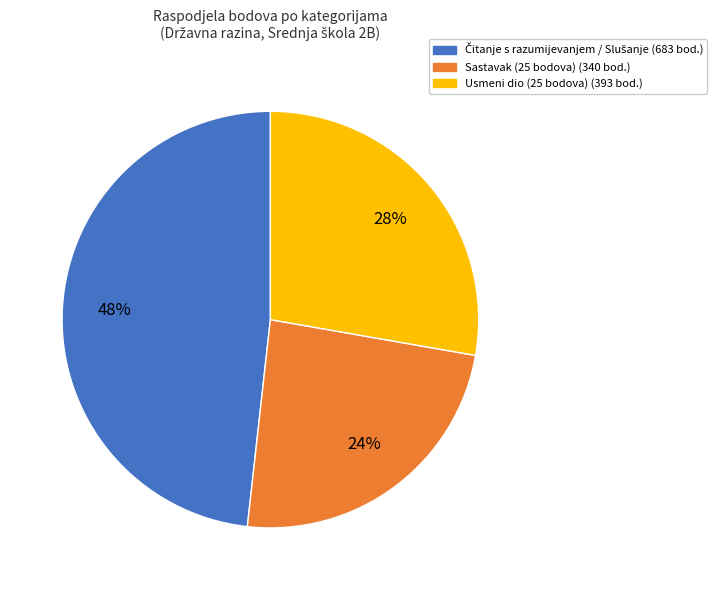

Which has a higher value, Usmeni dio (25 bodova) or Sastavak (25 bodova)?

Usmeni dio (25 bodova)